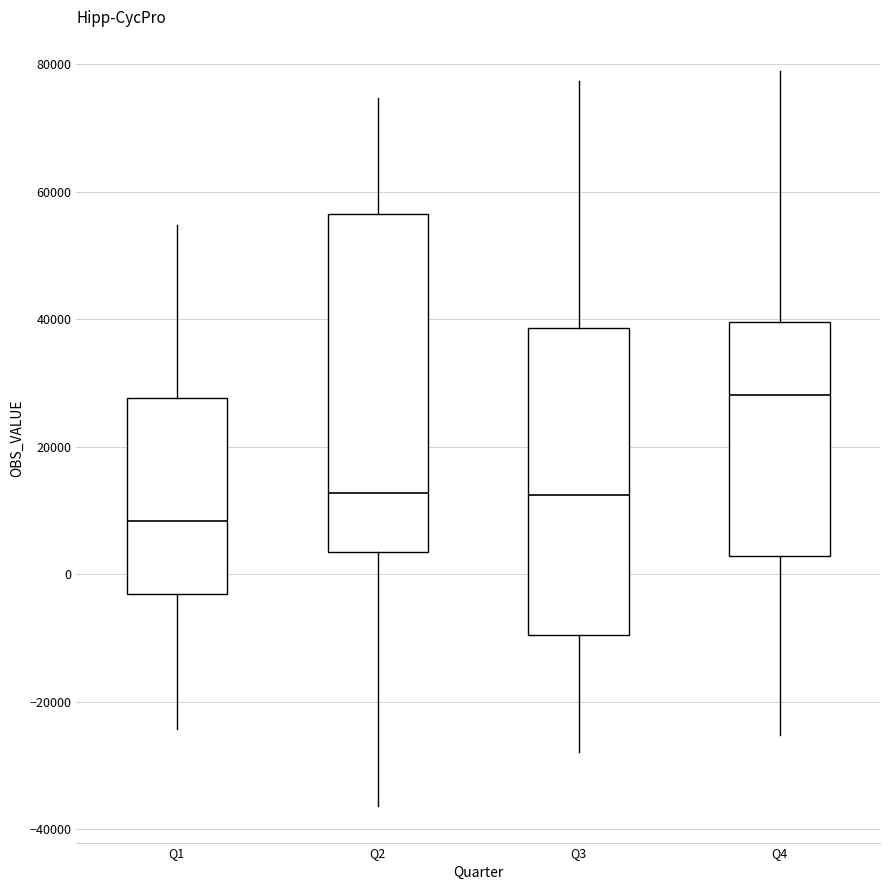

Which box's median line is the lowest?

Q1